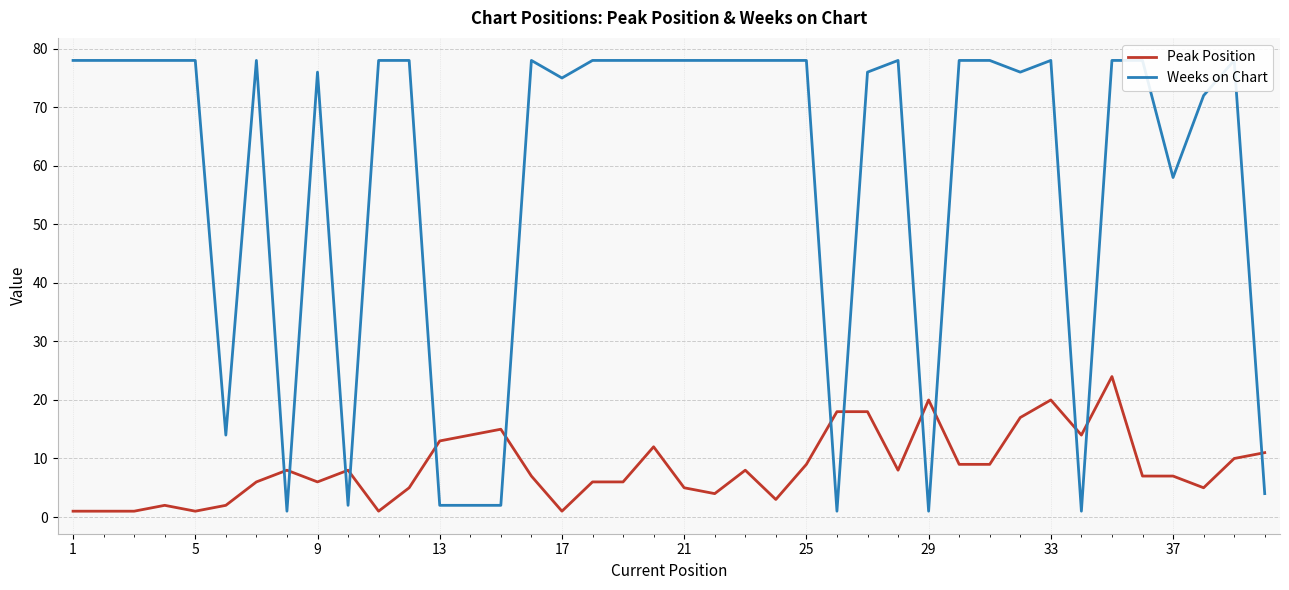

How many lines are shown in the chart?

2